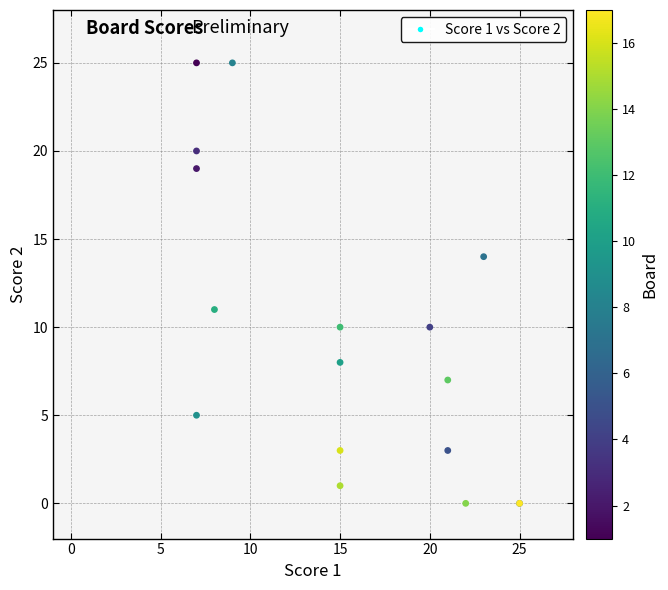

What Y value in the scatter plot is closest to 12?

11